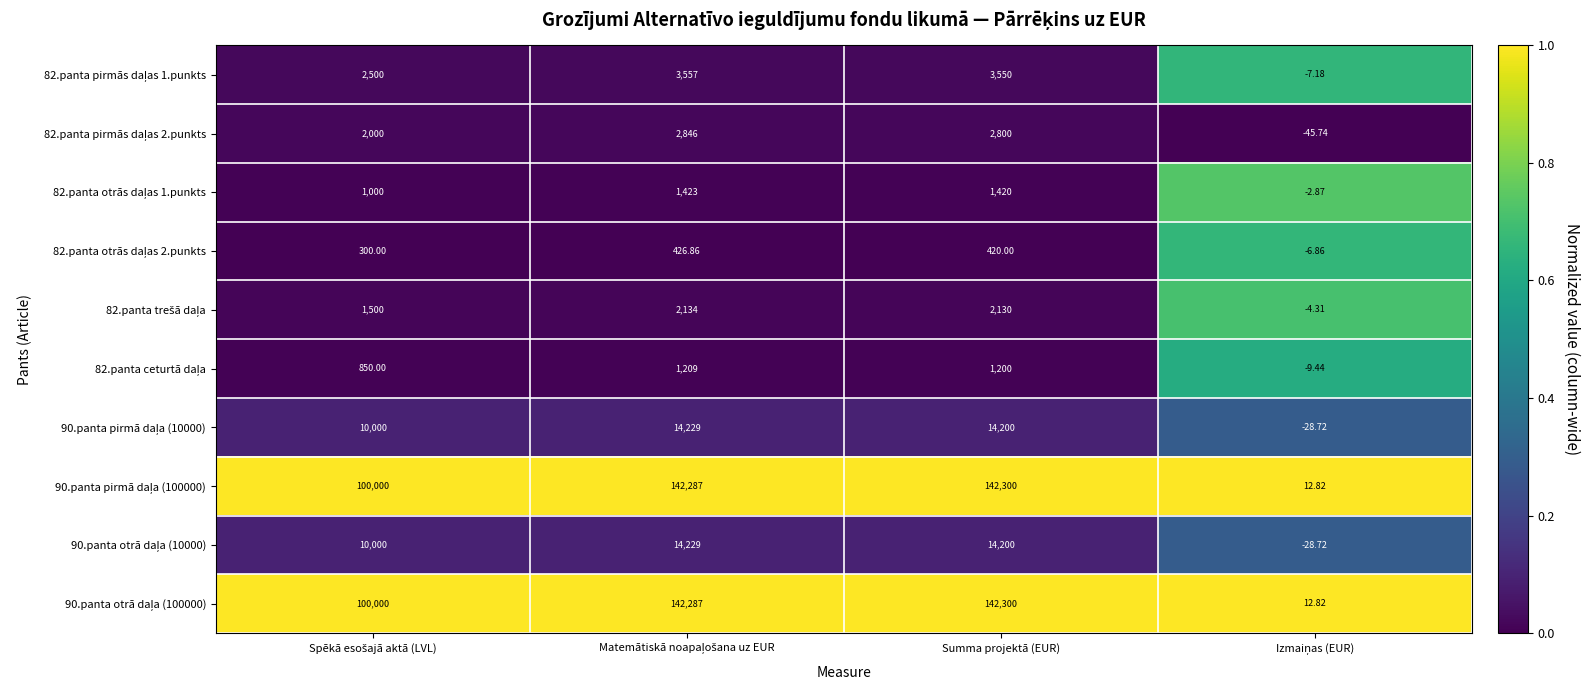

Which label corresponds to the largest value in the chart?

Summa projektā (EUR)